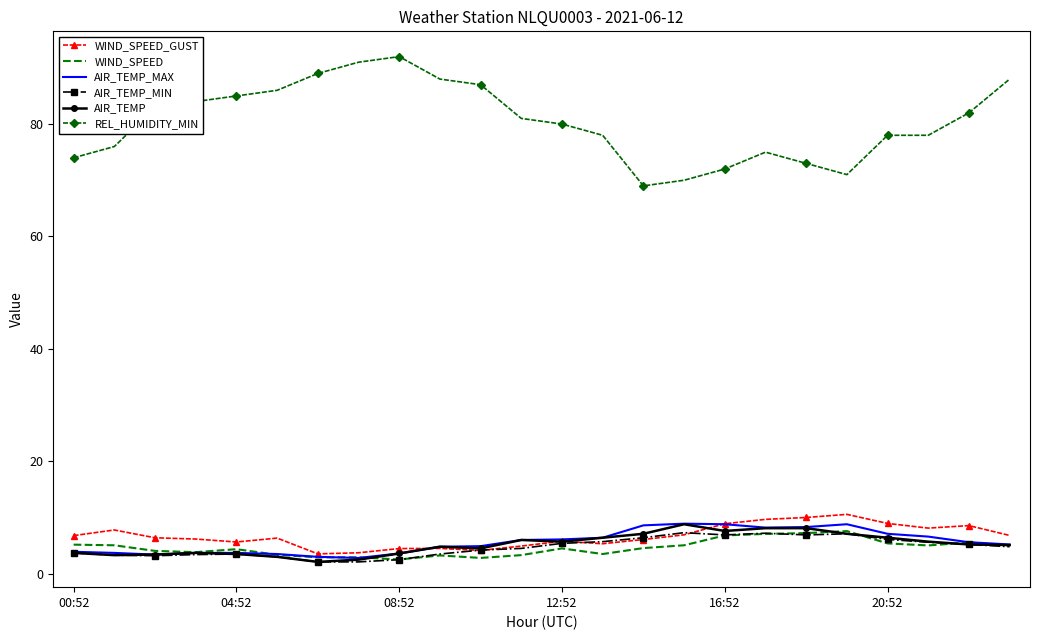

True or false: REL_HUMIDITY_MIN and AIR_TEMP intersect in this chart.

False